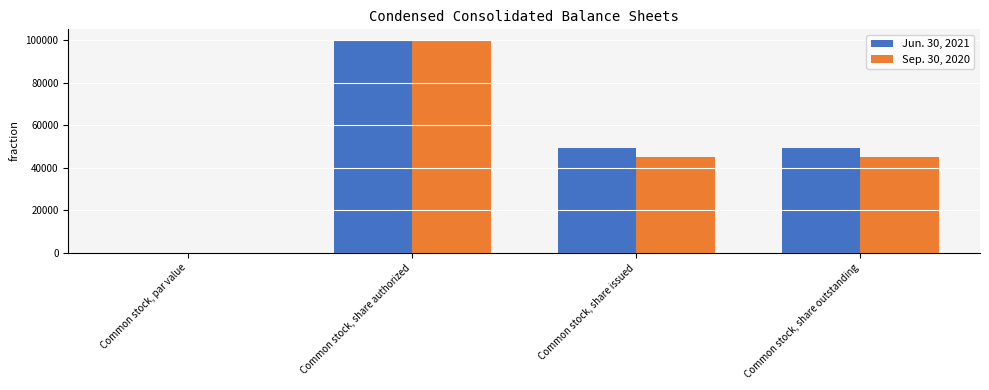

Is it true that Sep. 30, 2020 equals 45083.0 at Common stock, share outstanding?

True